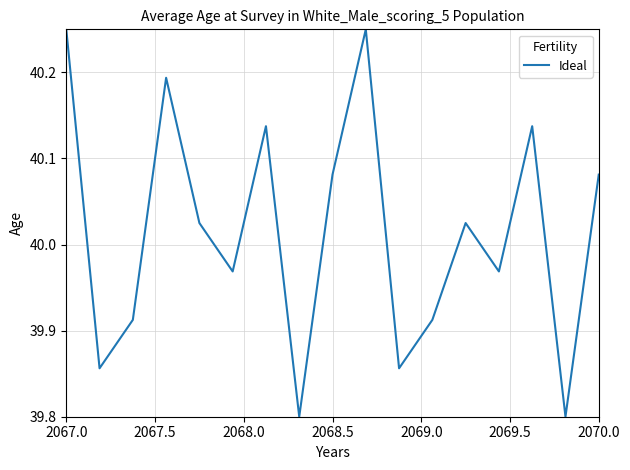

What is the minimum value shown in the chart?

39.8